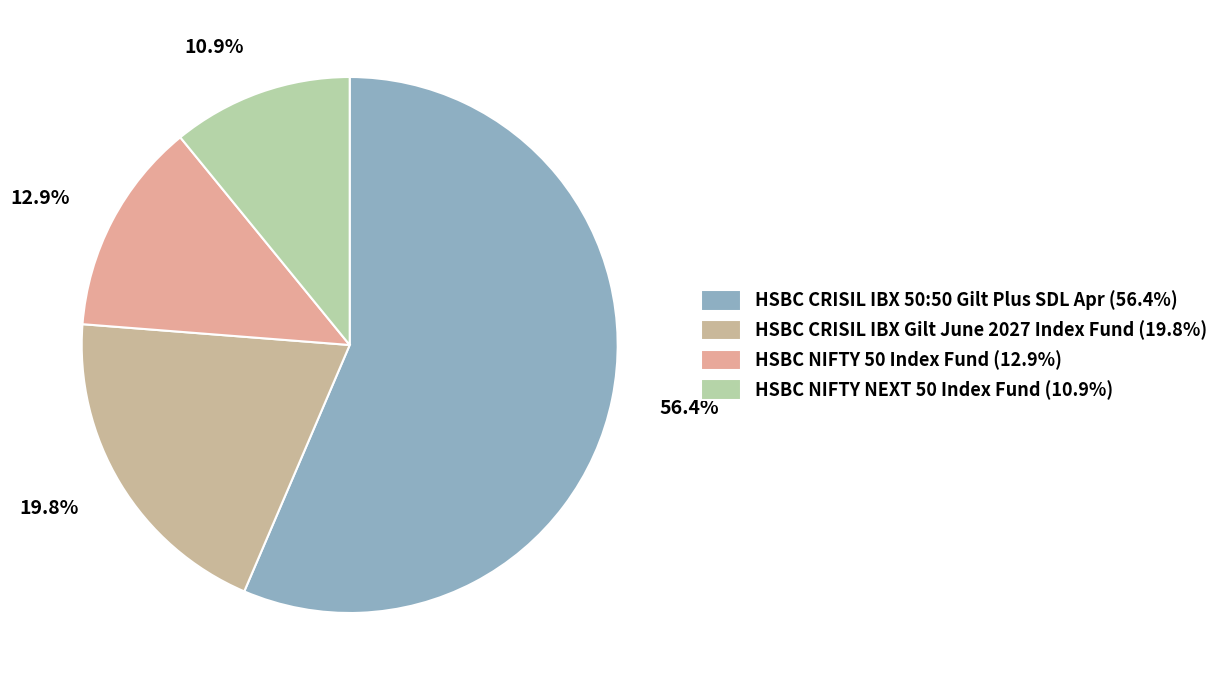

What portion of the pie excludes HSBC CRISIL IBX 50:50 Gilt Plus SDL Apr?

43.6%